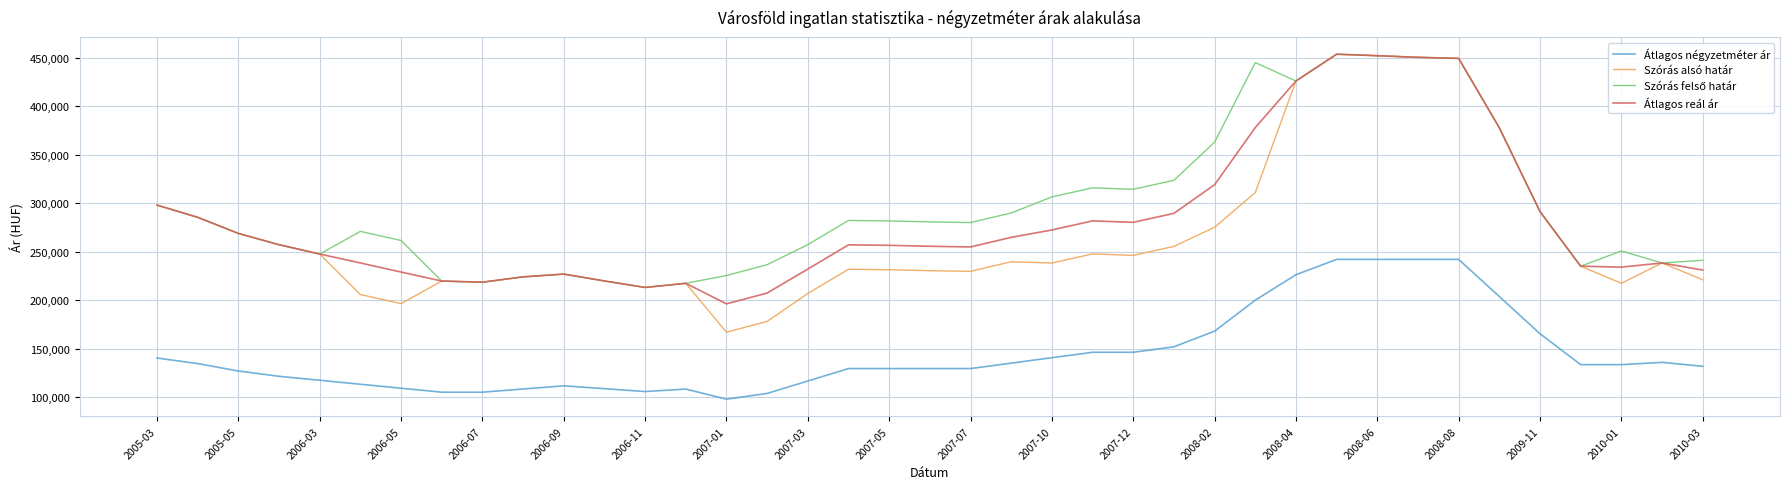

True or false: Átlagos négyzetméter ár and Szórás alsó határ cross at least once.

False